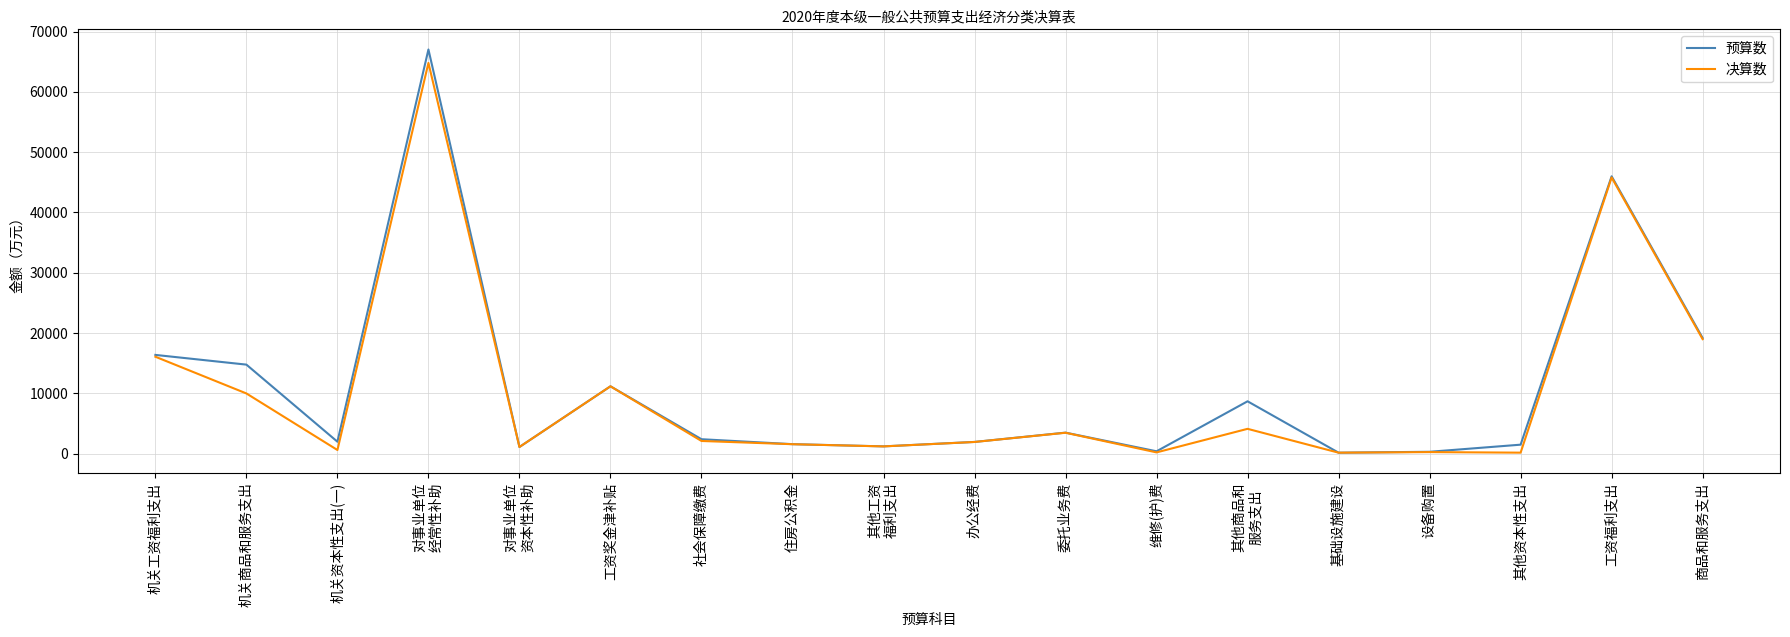

What is the difference between the 预算数 values at 机关商品和服务支出 and 其他商品和
服务支出?

6081